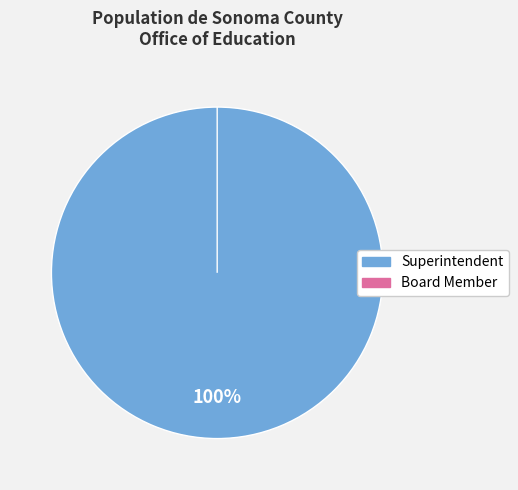

What is the change in value from Superintendent to Board Member?

-213524